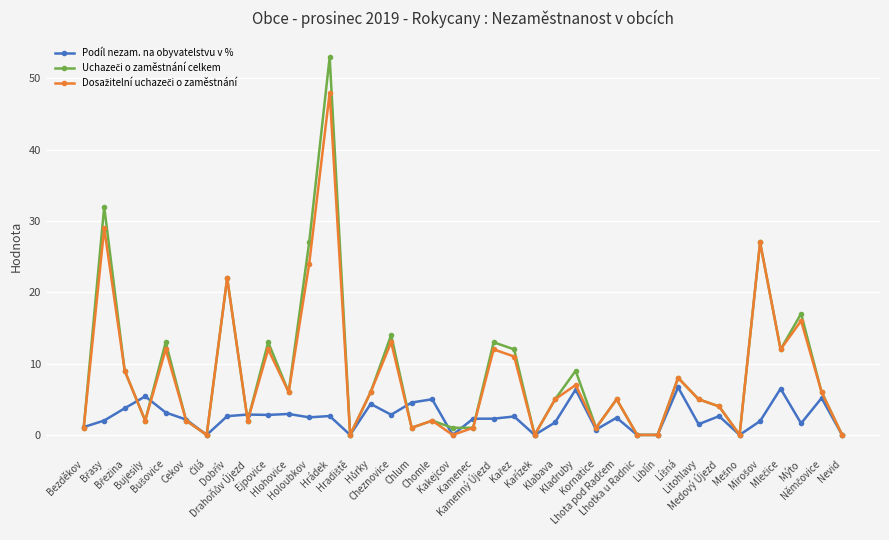

What is the value of the Podíl nezam. na obyvatelstvu v % point at the 36th from the left?

1.6